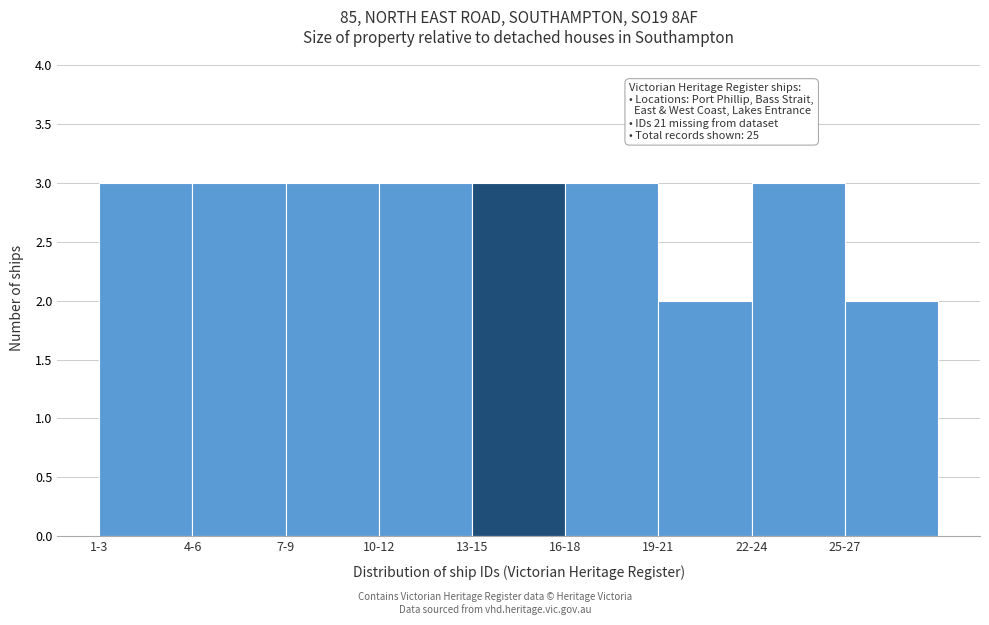

Reading left to right, transcribe all the data shown in this chart.

1-3=3	4-6=3	7-9=3	10-12=3	13-15=3	16-18=3	19-21=2	22-24=3	25-27=2